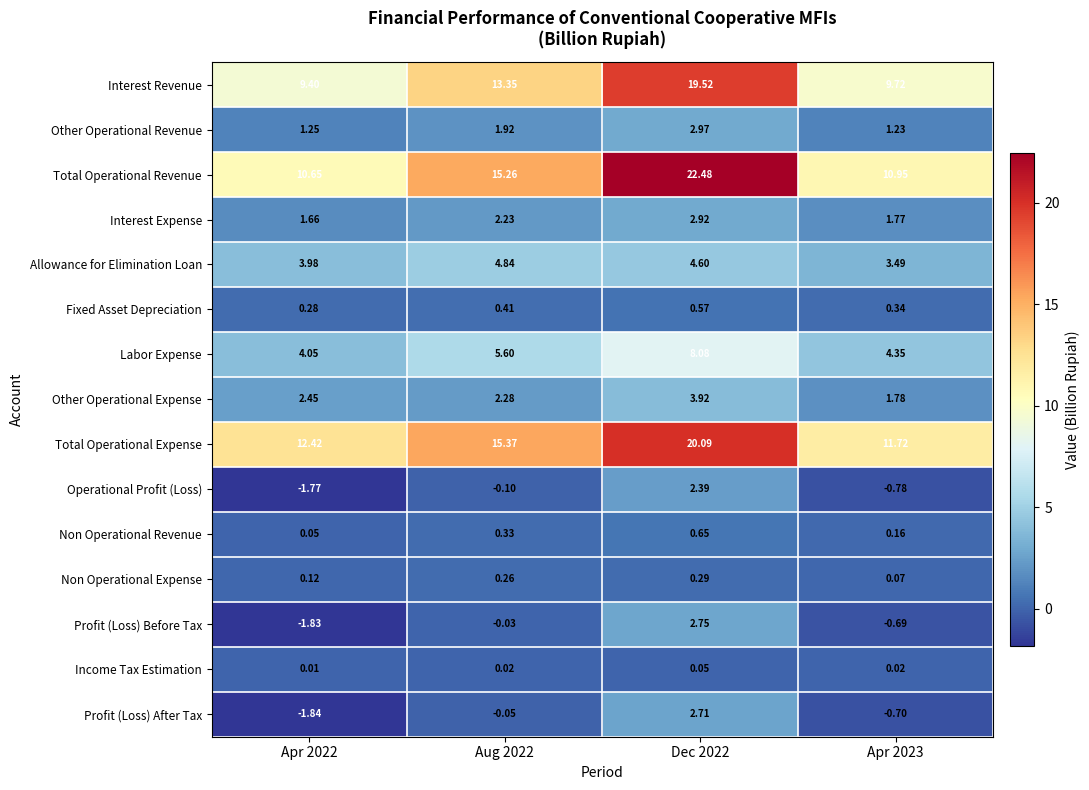

Between Dec 2022 and Apr 2023, which series saw the biggest shift?

Total Operational Revenue